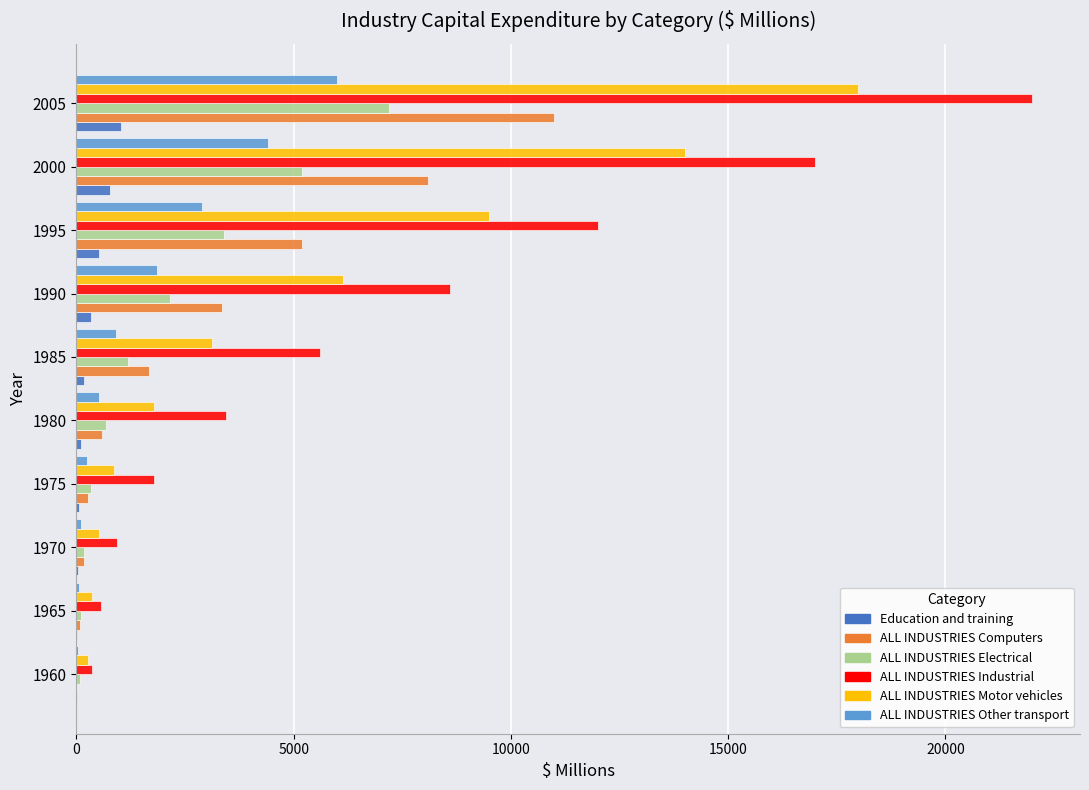

The Education and training series shows 18 at 1965. True or false?

True